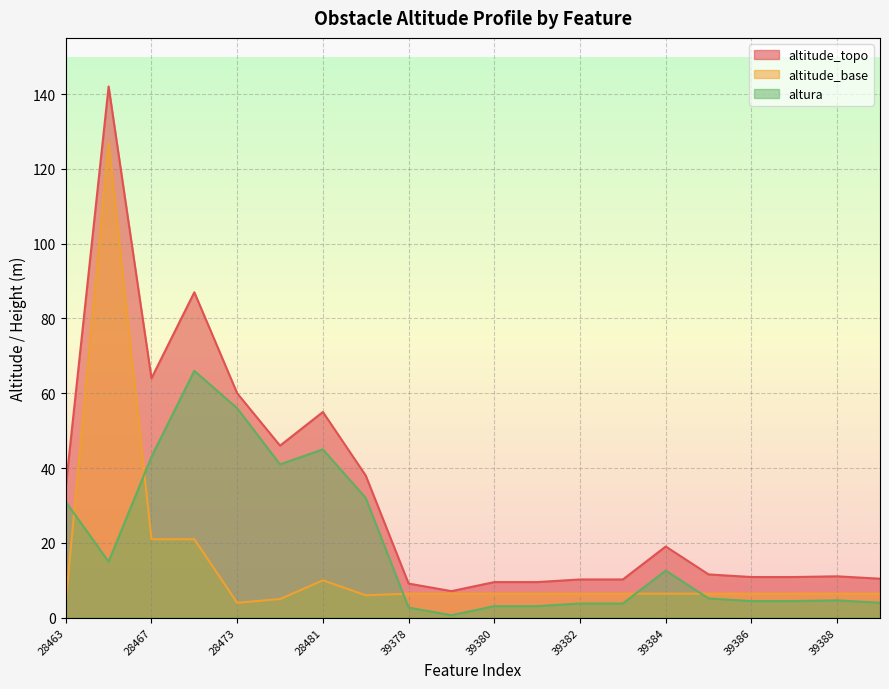

What is the value of the altitude_topo point at the 4th from the left?

87.0